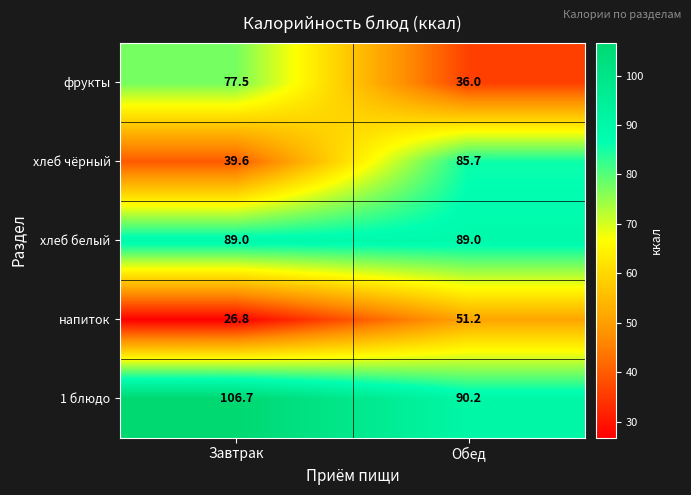

Rank the series by their maximum value, from lowest to highest.

напиток, фрукты, хлеб чёрный, хлеб белый, 1 блюдо